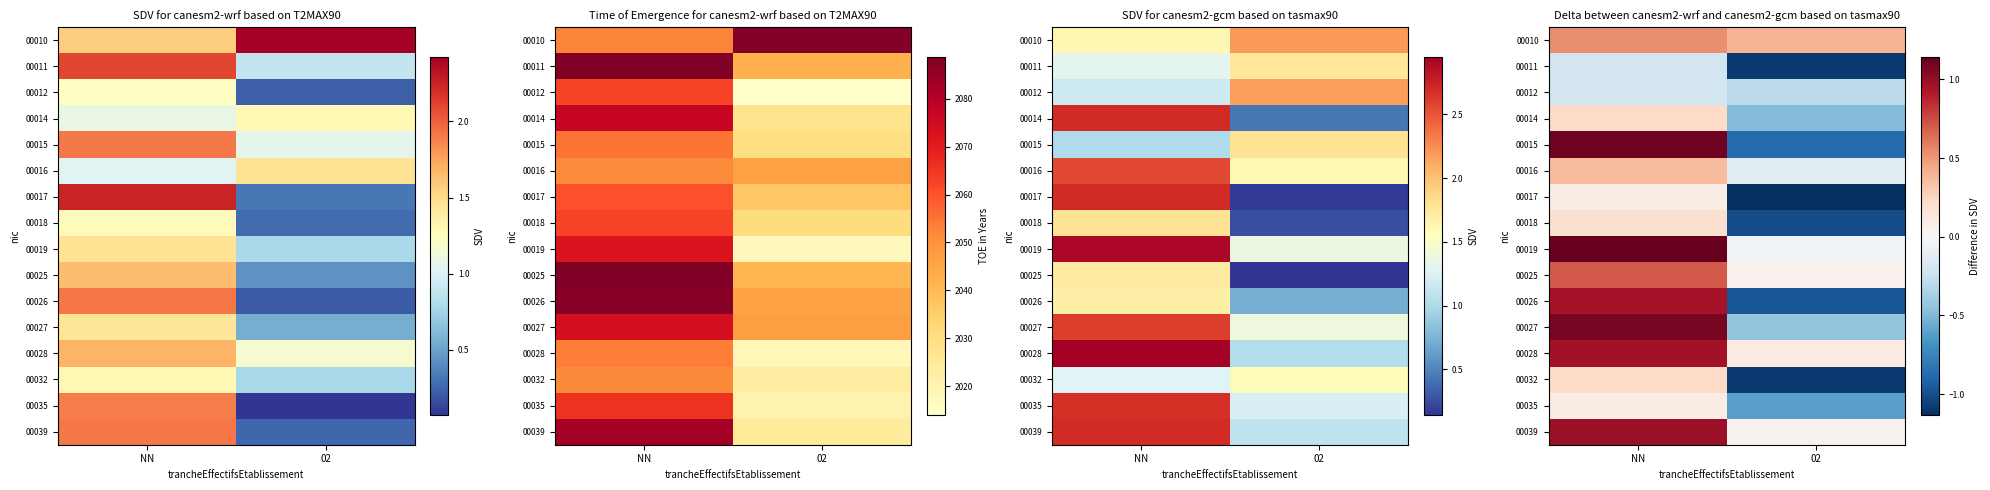

The value of 00010 at 02 is 0.1. True or false?

False